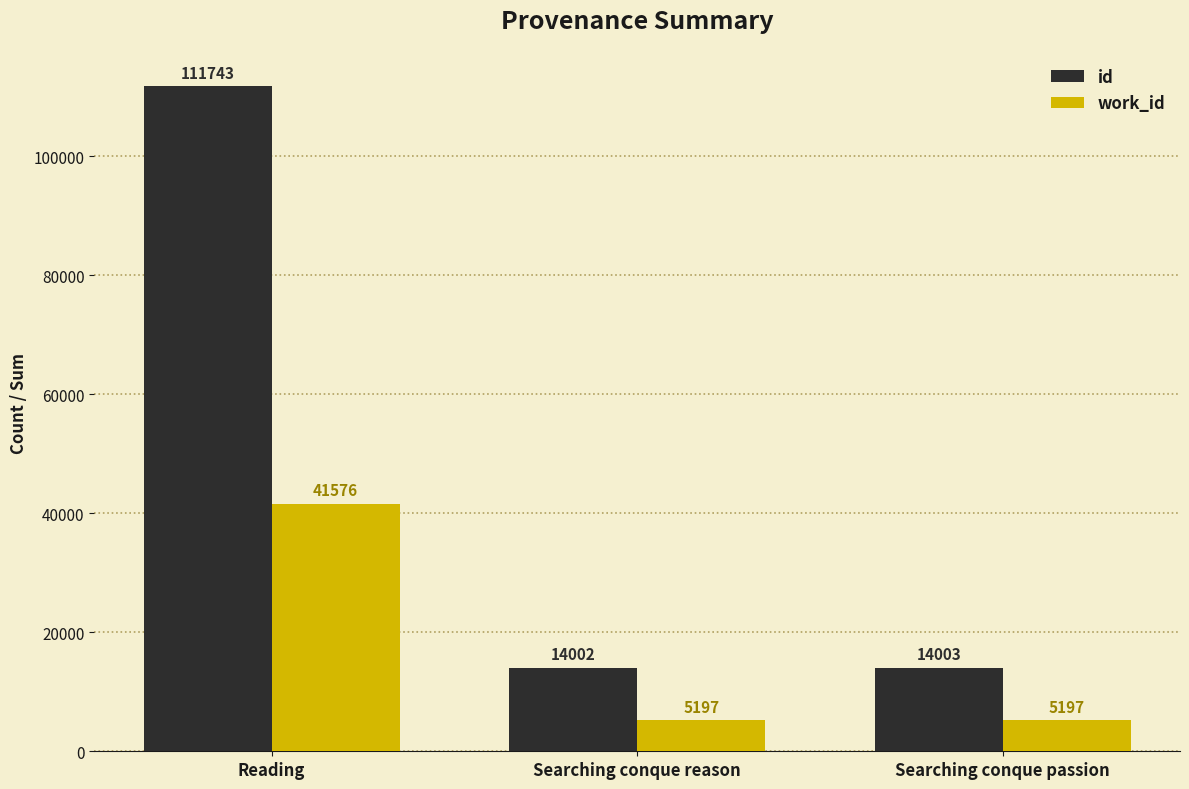

What is the average value of the id series?

46583